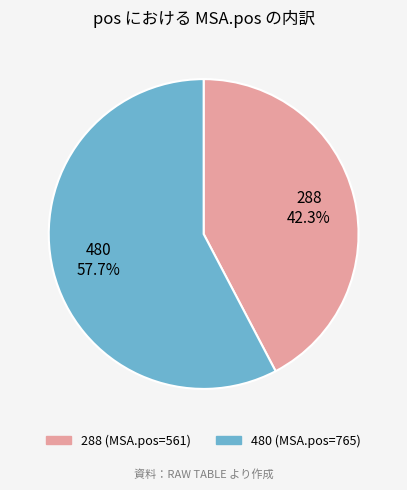

Which has a higher value, 480 or 288?

480